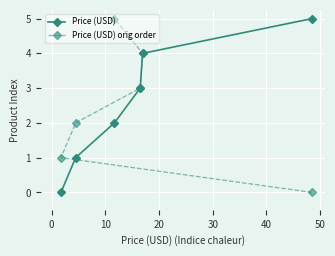

How many Price (USD) values are between 1 and 4?

4